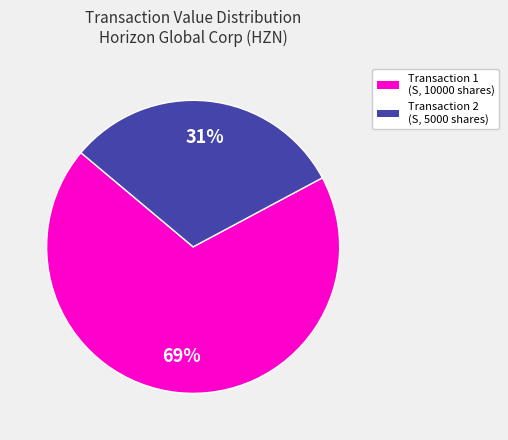

Does any single category account for the majority?

Yes